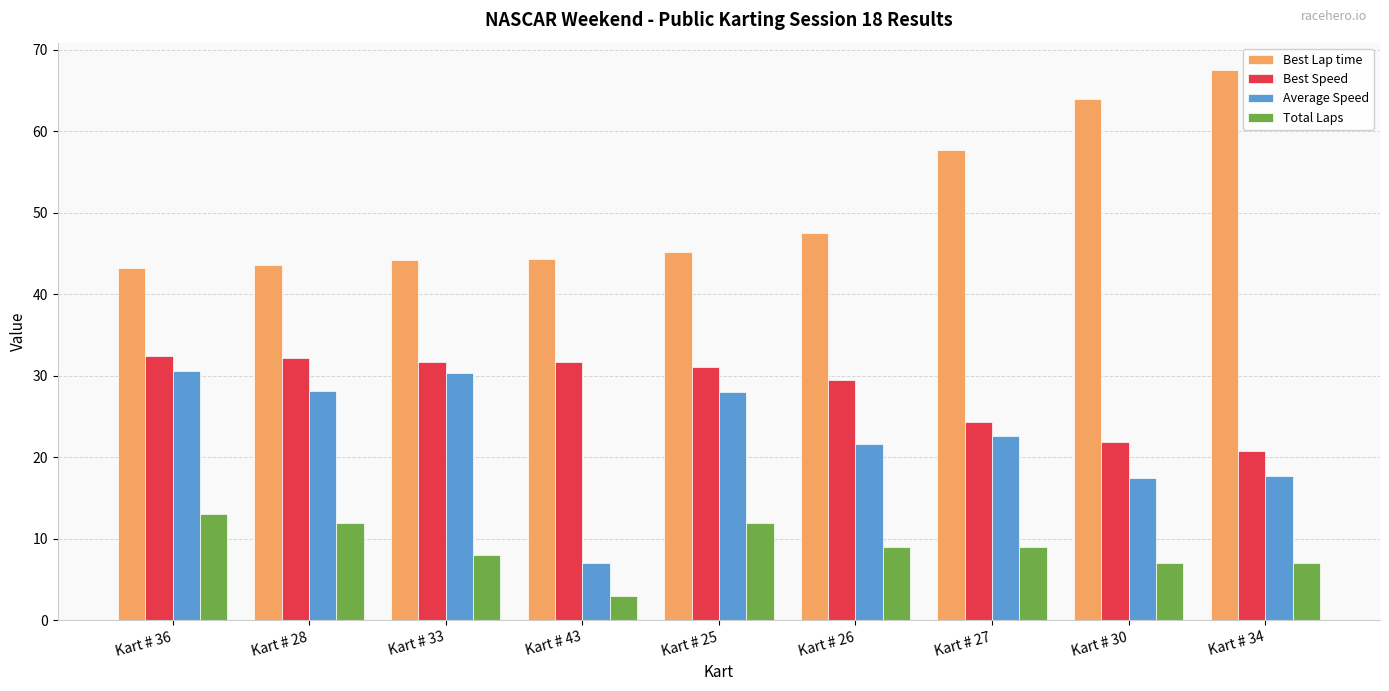

Between Kart # 33 and Kart # 26, which series saw the biggest shift?

Average Speed